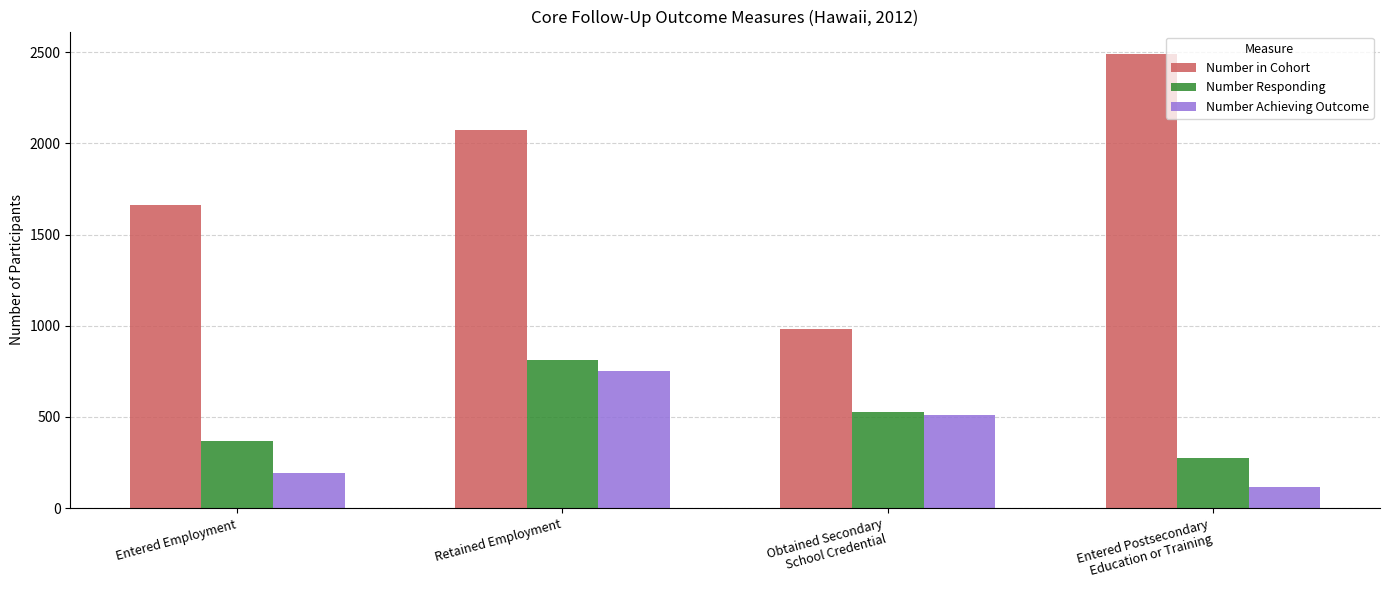

At which label does Number Achieving Outcome first exceed 509?

Retained Employment